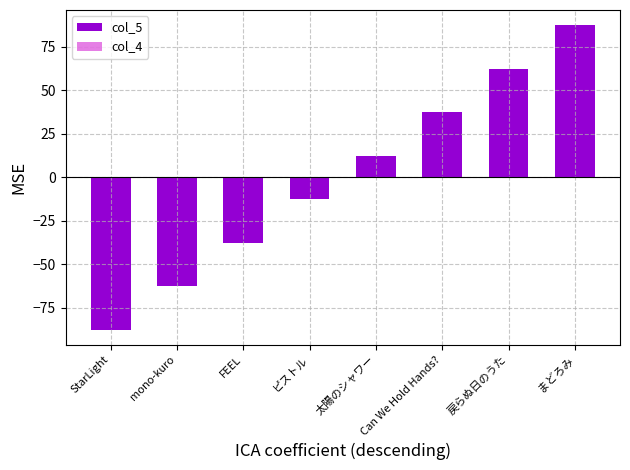

Is it true that the value at まどろみ is 87.5?

True